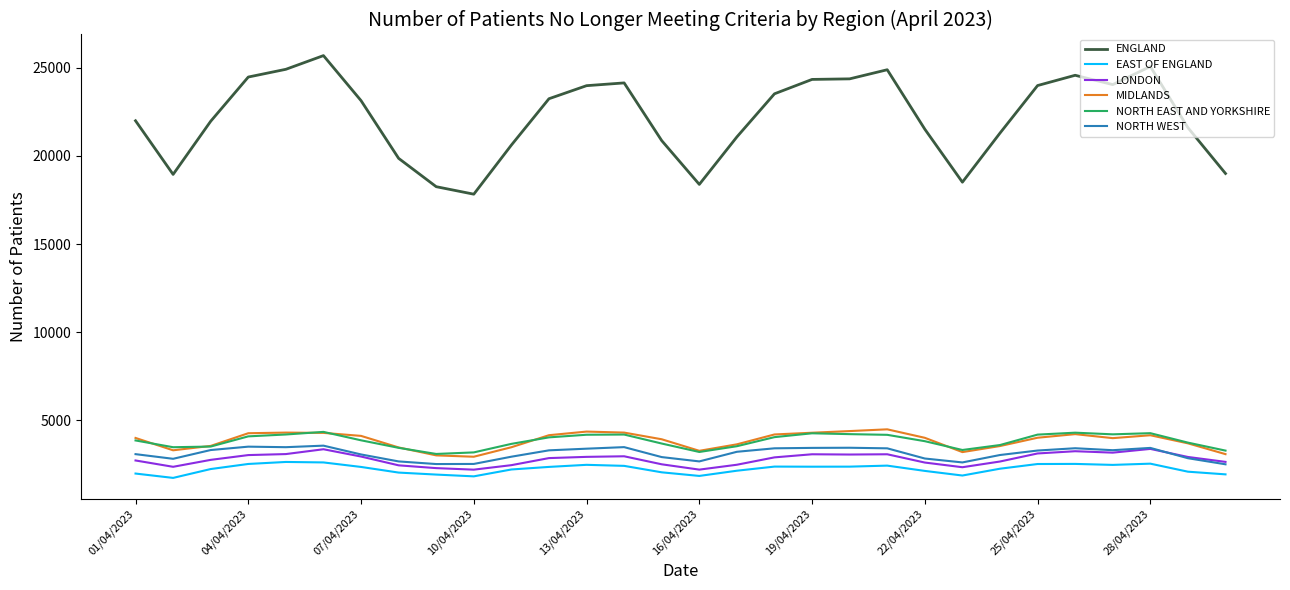

What is the greatest value displayed?

25691